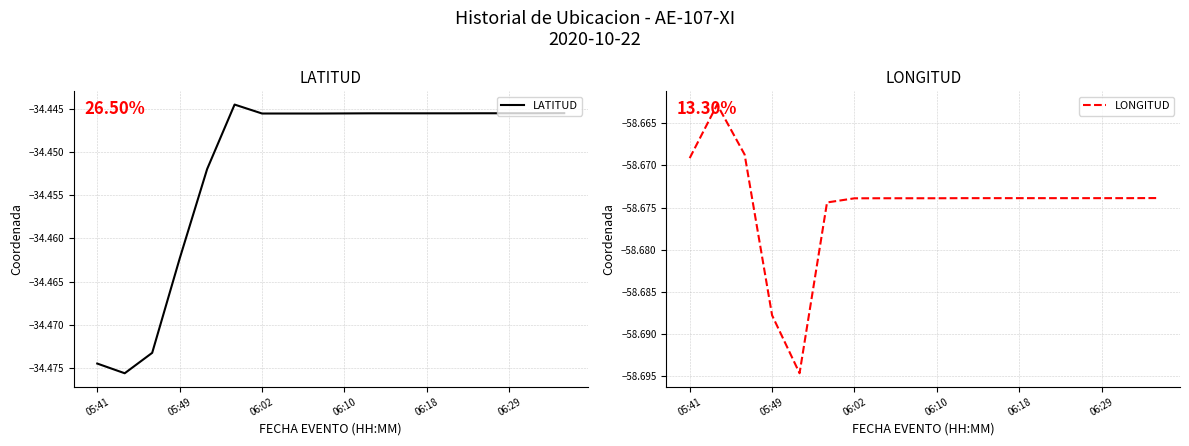

In LONGITUD, how many points are higher than both neighbors (excluding endpoints)?

1